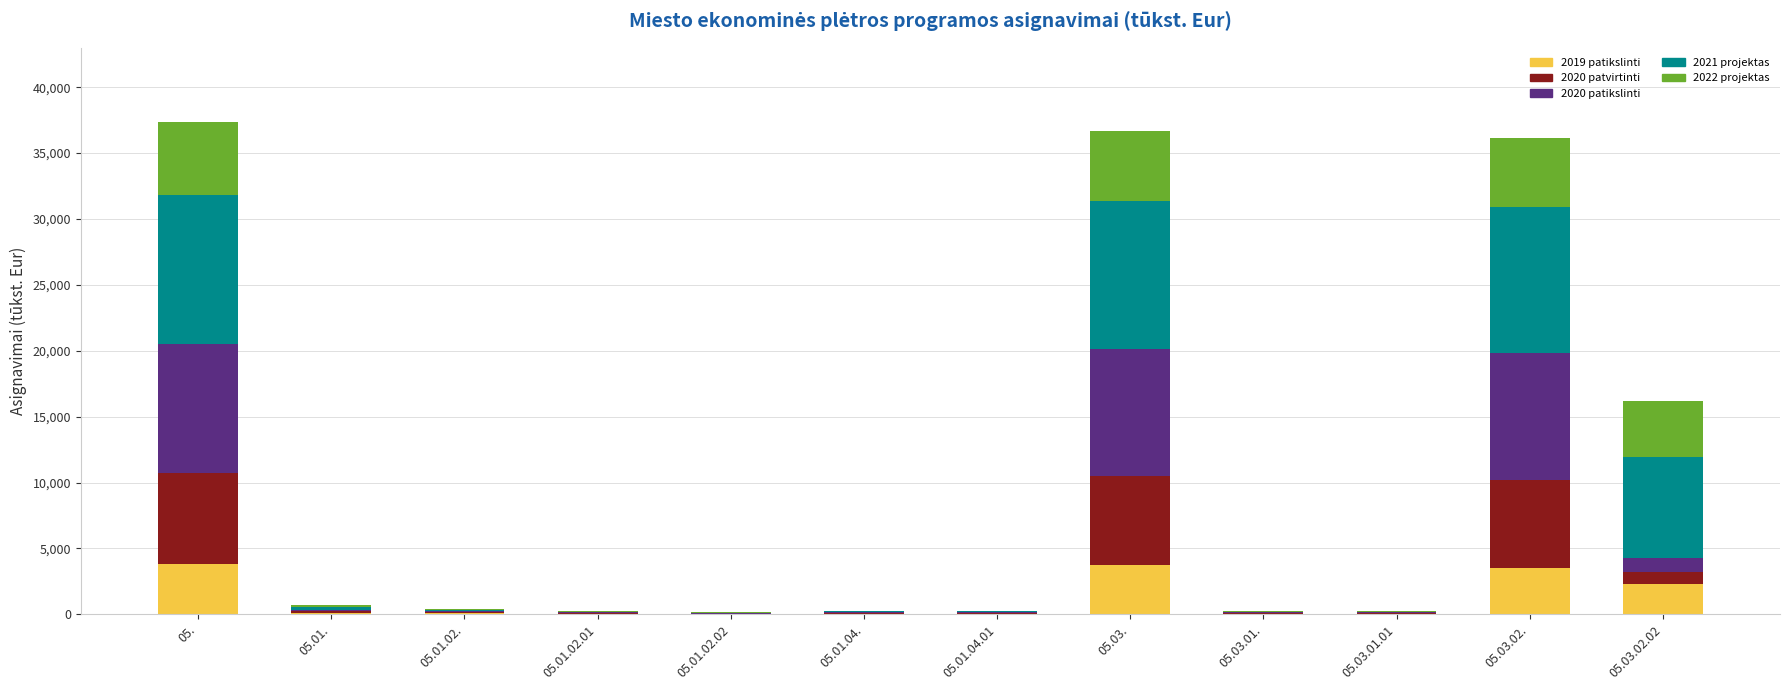

The value of 2019 patikslinti at 05. is 1190.4. True or false?

False